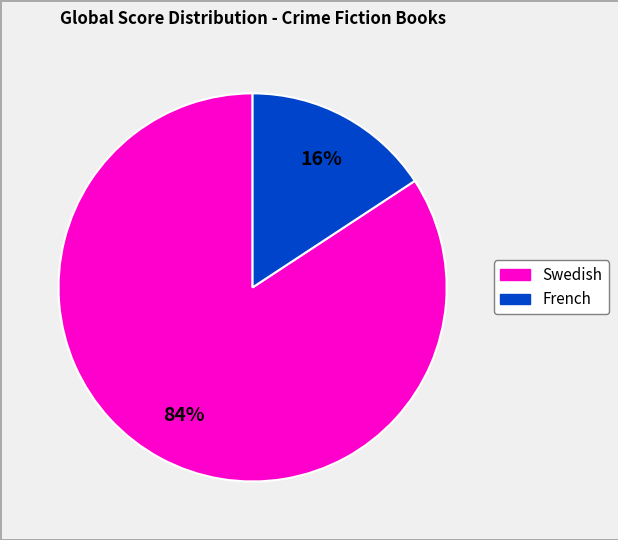

Count the number of slices in the pie.

2